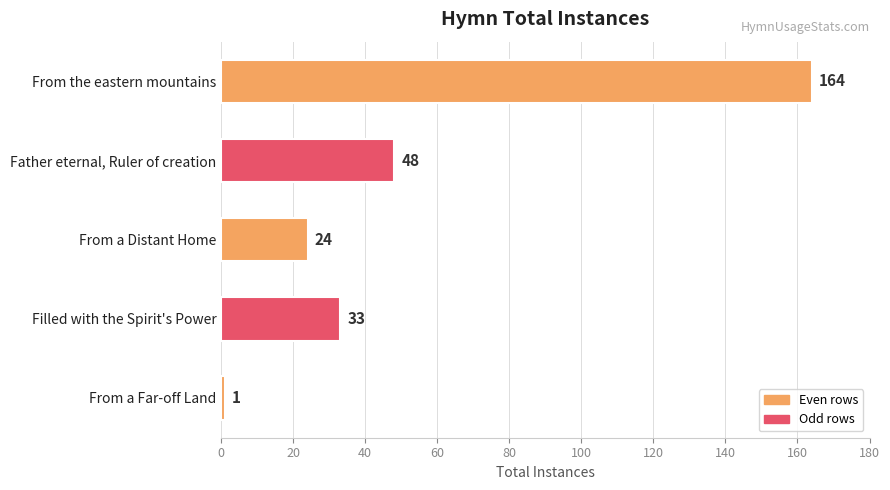

At which label is the value closest to 82?

Father eternal, Ruler of creation